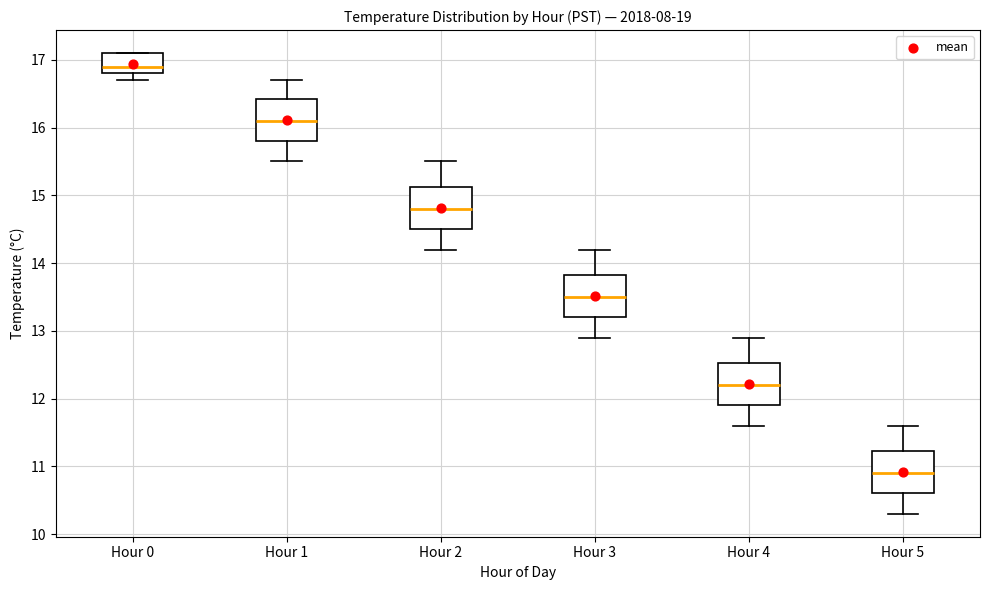

Where is the lower edge of the box for Hour 2 on the y-axis? The values are not printed on the chart, so give them approximately, as read against the axis.

14.5